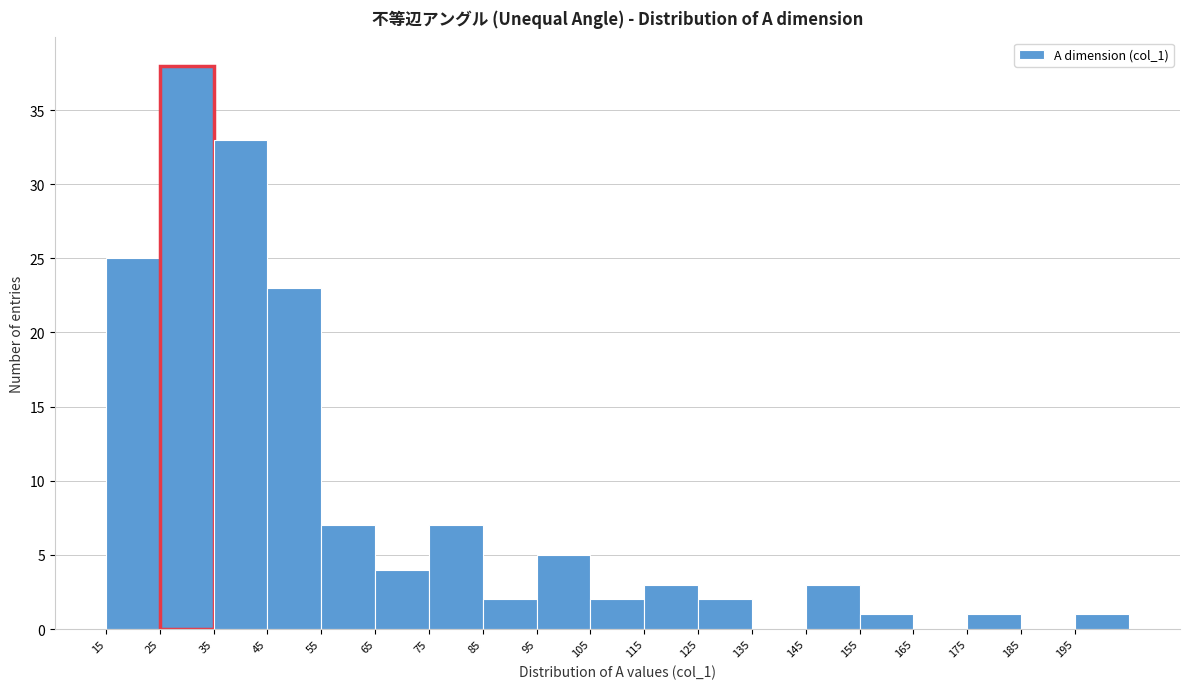

Over which range of the x-axis is the bar tallest?

25 to 35